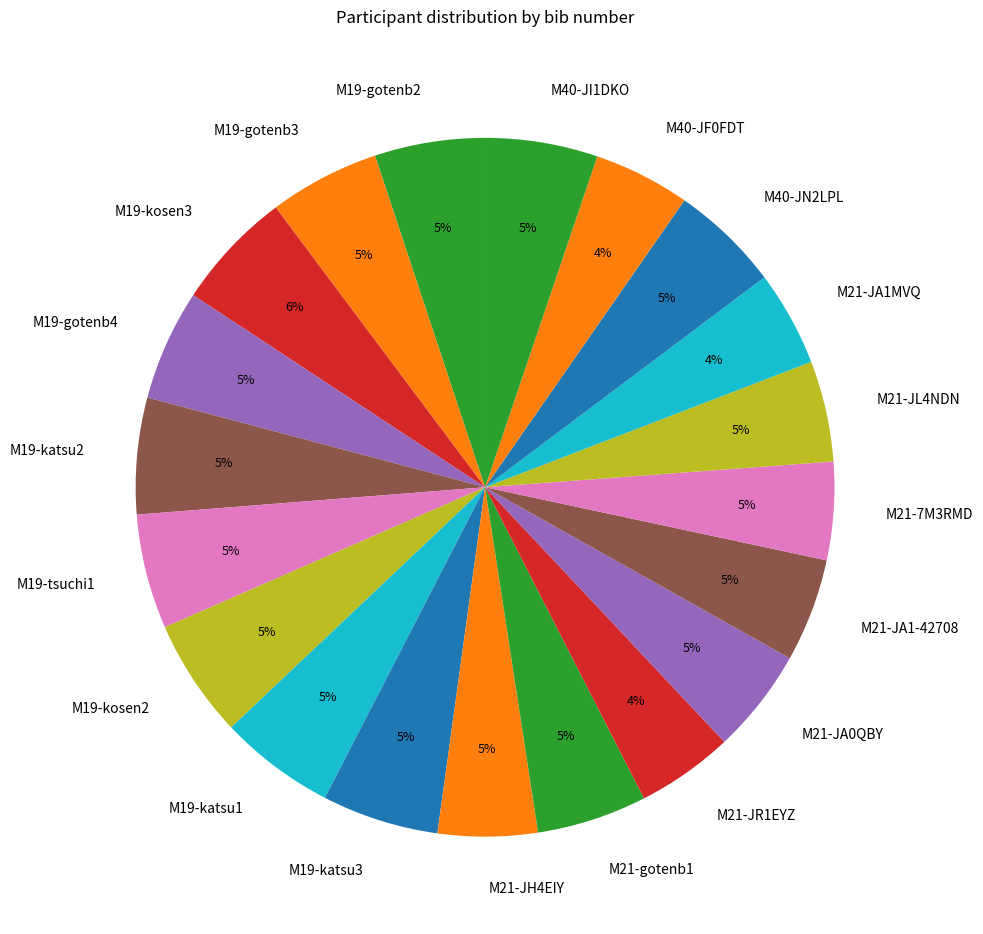

To the nearest percent, what is the average slice percentage?

5%